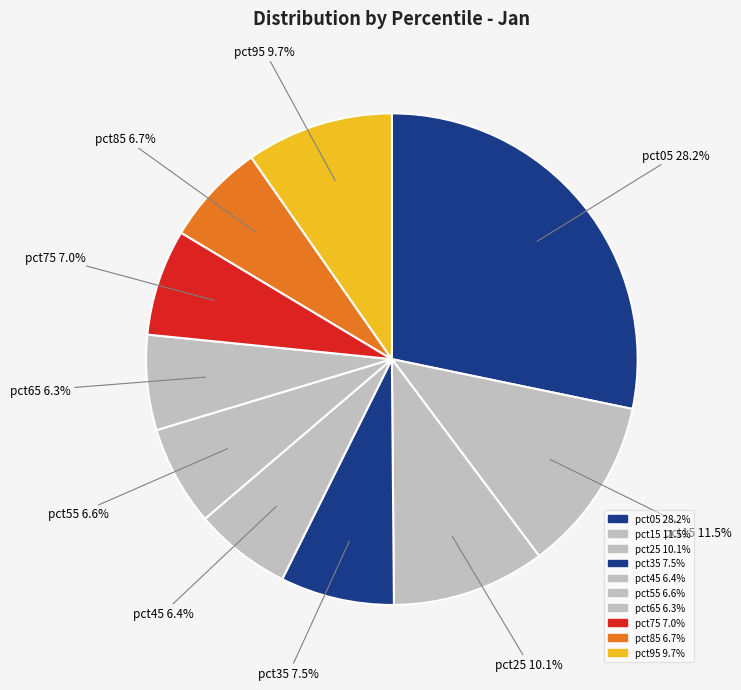

To the nearest percent, what portion does pct15 represent?

12%